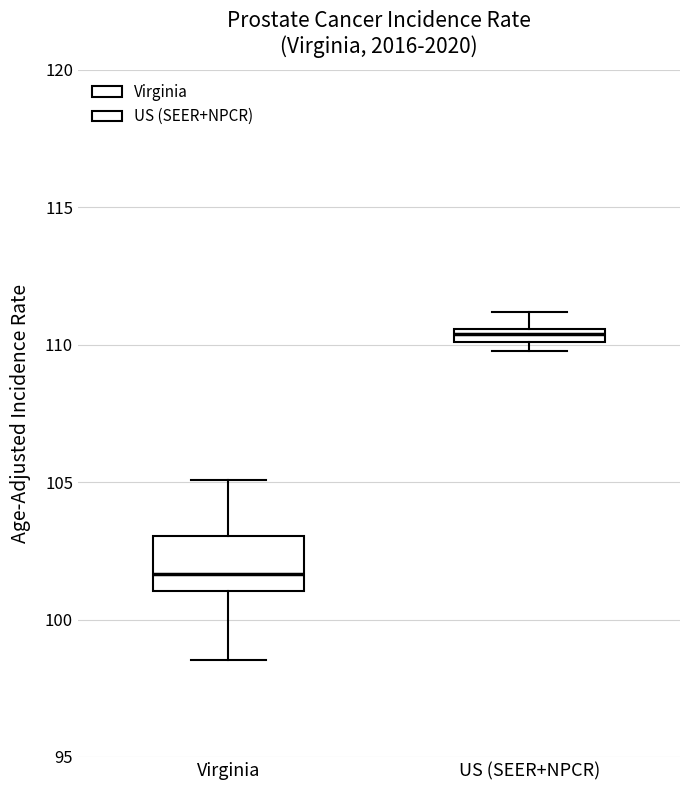

Comparing the boxes themselves (not the whiskers), which one is the tallest?

Virginia